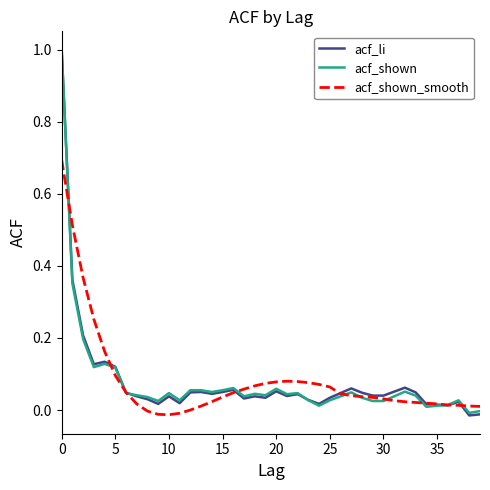

What are all the series names shown in the legend?

acf_li, acf_shown, acf_shown_smooth